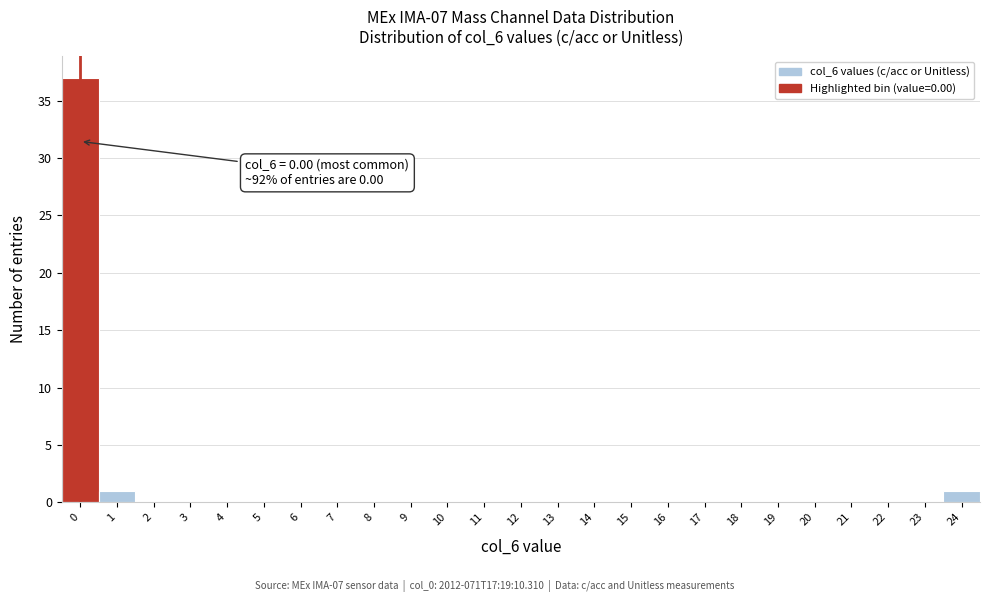

Reading left to right, what are all the values shown in this chart?

0=37	1=1	2=0	3=0	4=0	5=0	6=0	7=0	8=0	9=0	10=0	11=0	12=0	13=0	14=0	15=0	16=0	17=0	18=0	19=0	20=0	21=0	22=0	23=0	24=1